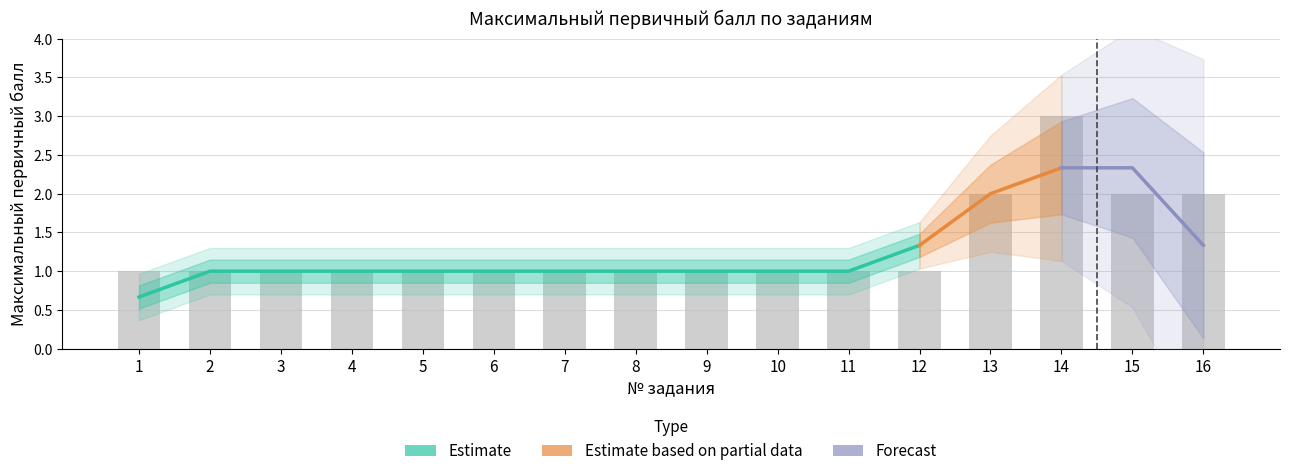

Does the chart contain any negative values?

No